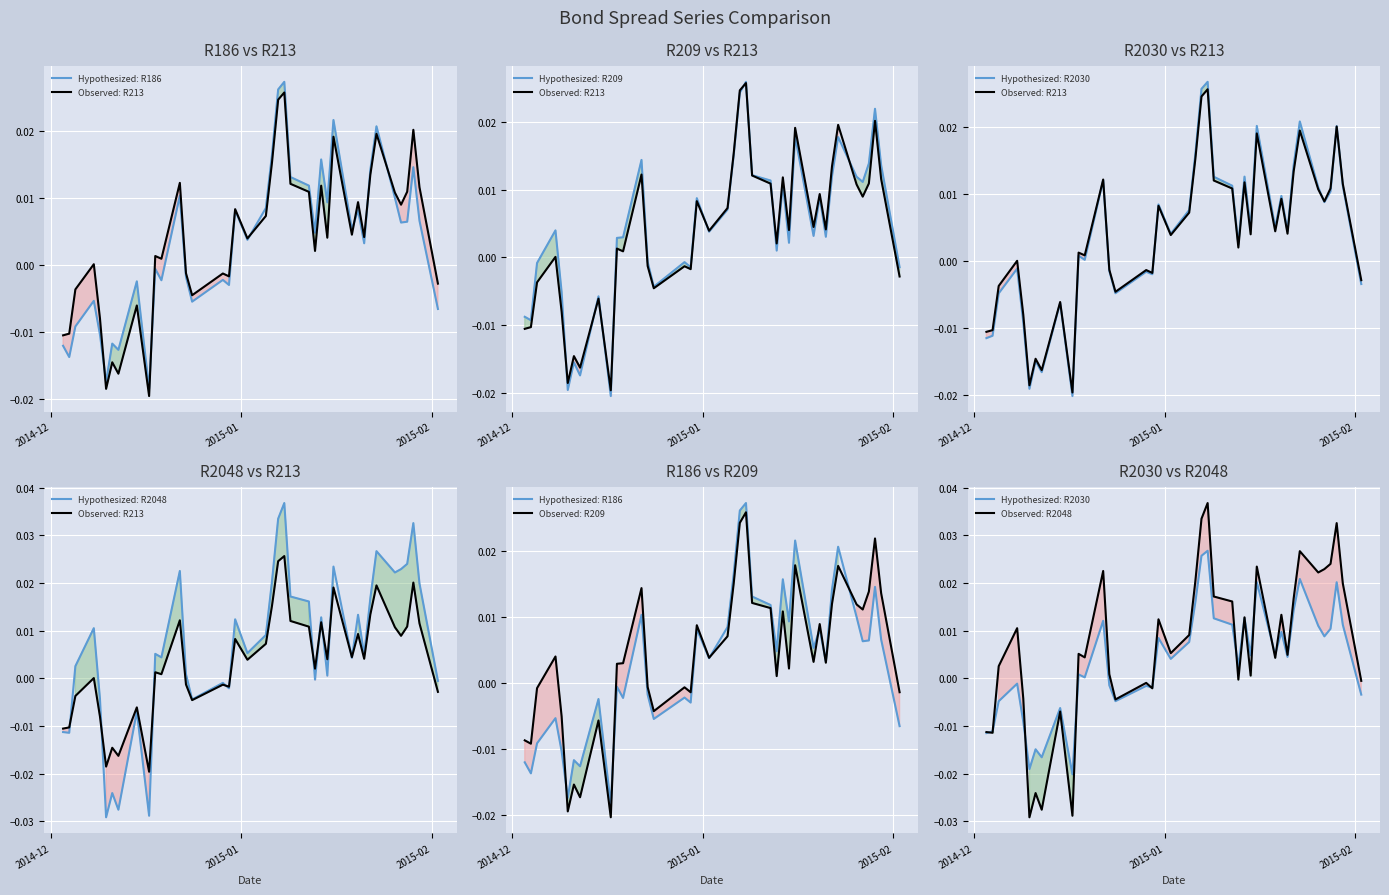

How many distinct data groups are displayed?

5